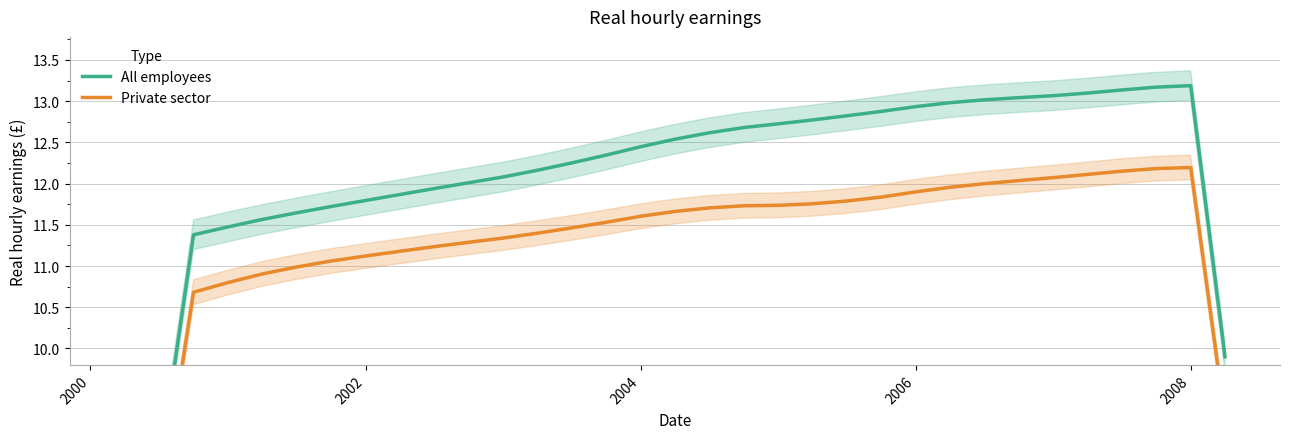

How many values in the Private sector series exceed 11?

26